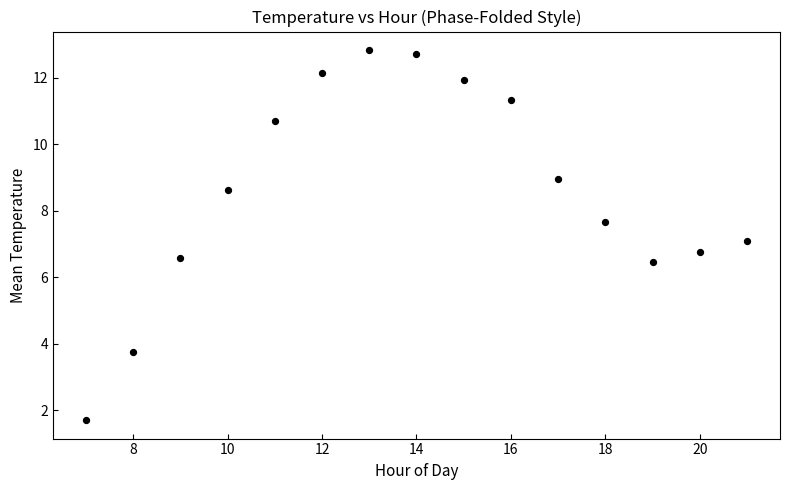

What is the range of Y values (max minus min)?

11.1